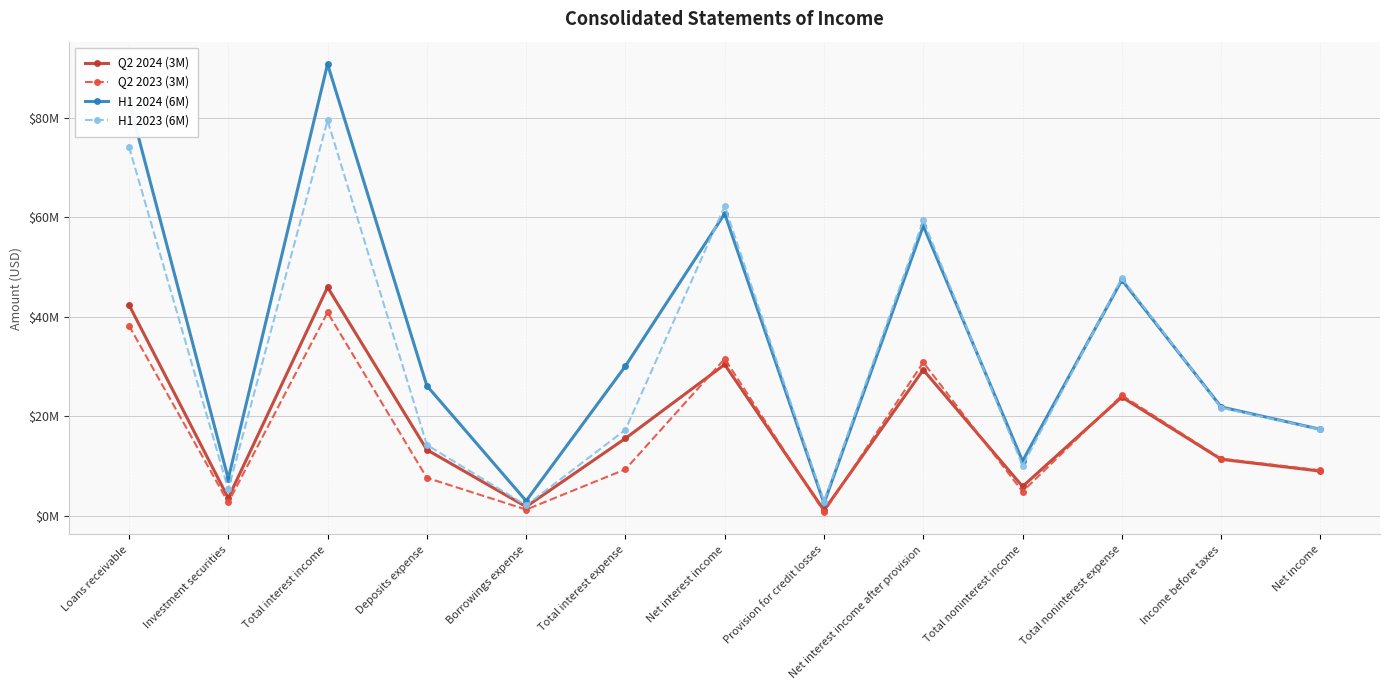

Between Provision for credit losses and Deposits expense, which is larger?

Deposits expense